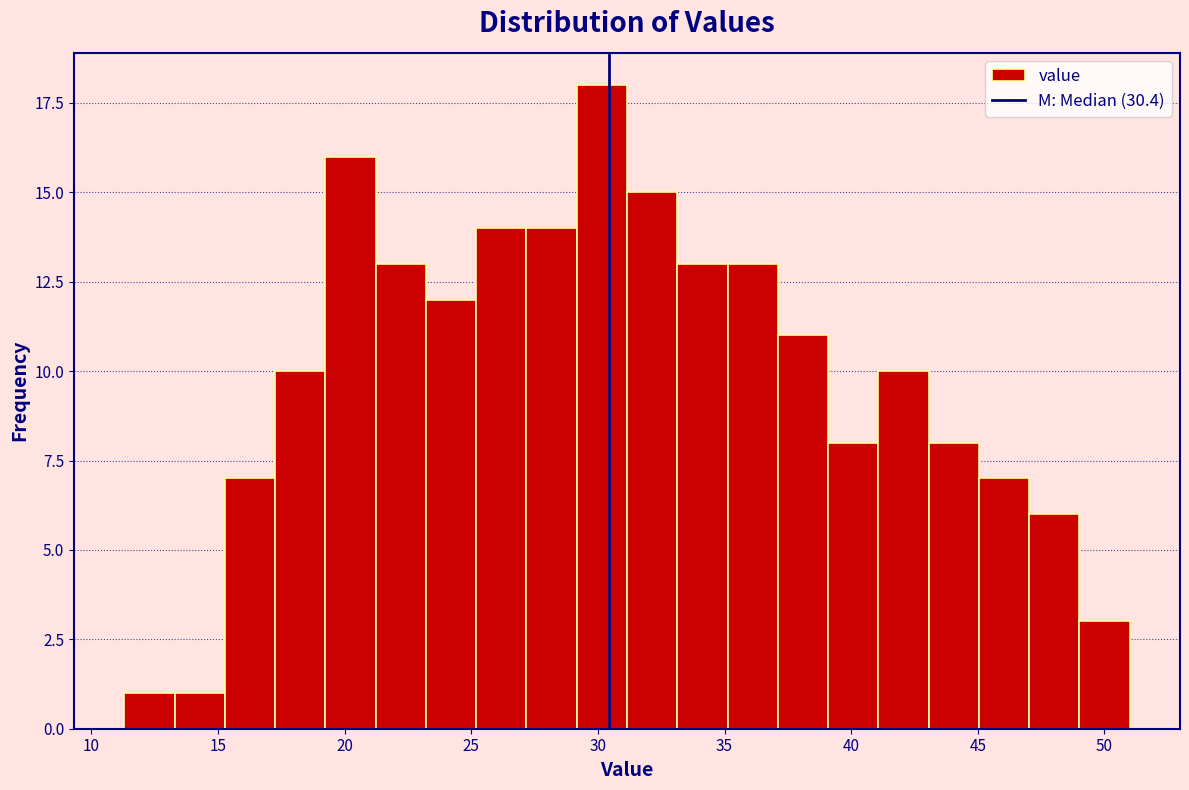

Read against the x-axis, roughly where is the centre of the tallest bar?

30.0